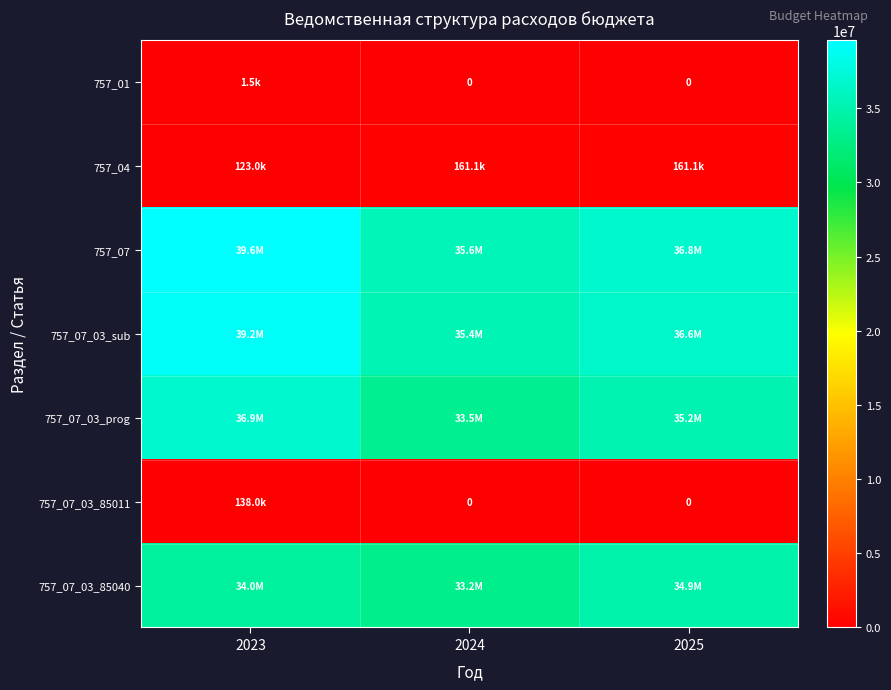

What is the difference between the highest and lowest values at 2023?

39570675.3